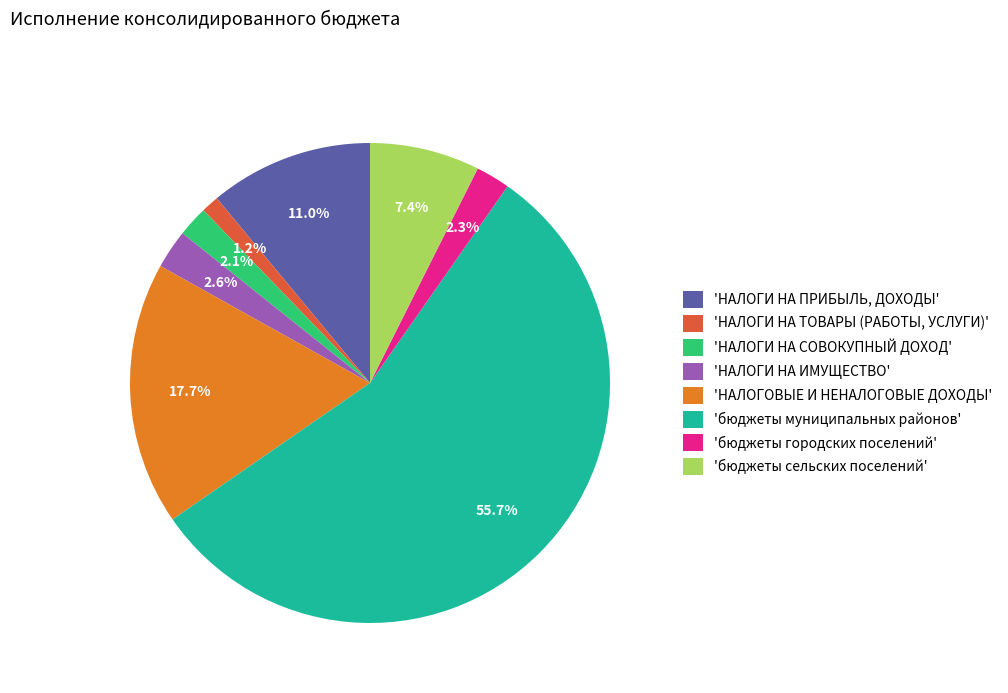

What is the largest slice in the pie chart?

'бюджеты муниципальных районов'